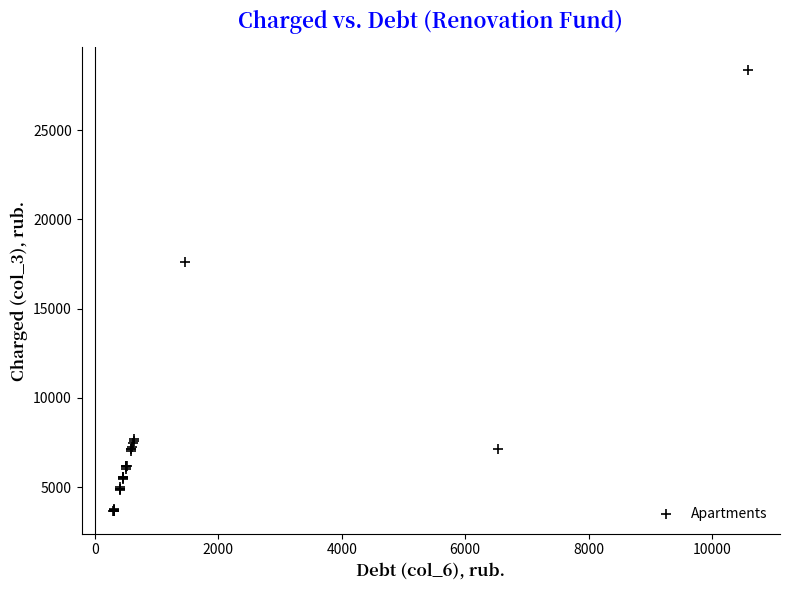

What Y value in the scatter plot is closest to 16011?

17593.8